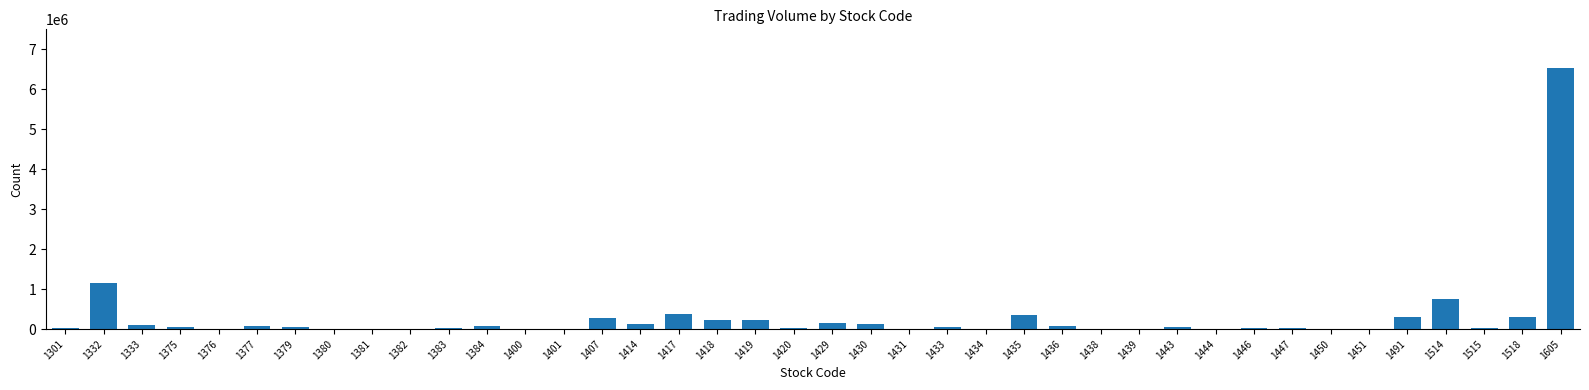

At which label is the value closest to 3257400?

1332